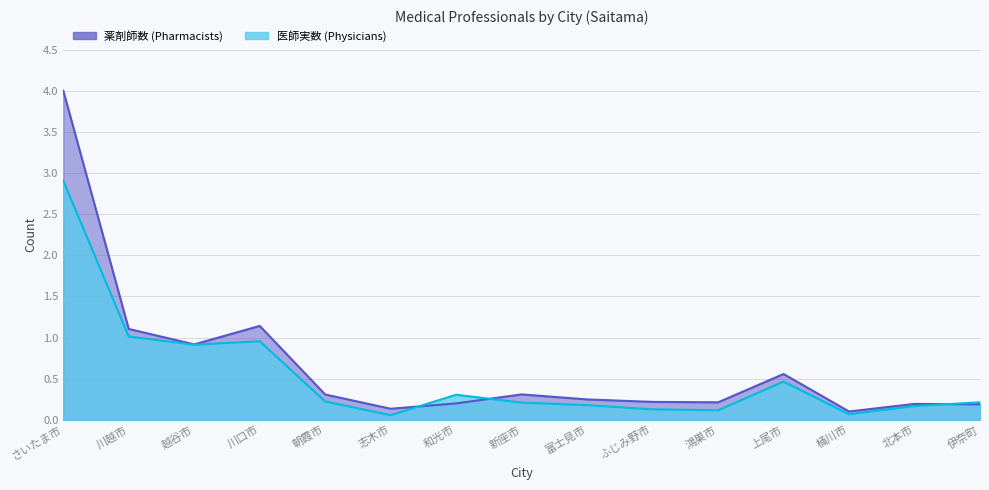

At which label is 薬剤師数 closest to 2?

川口市